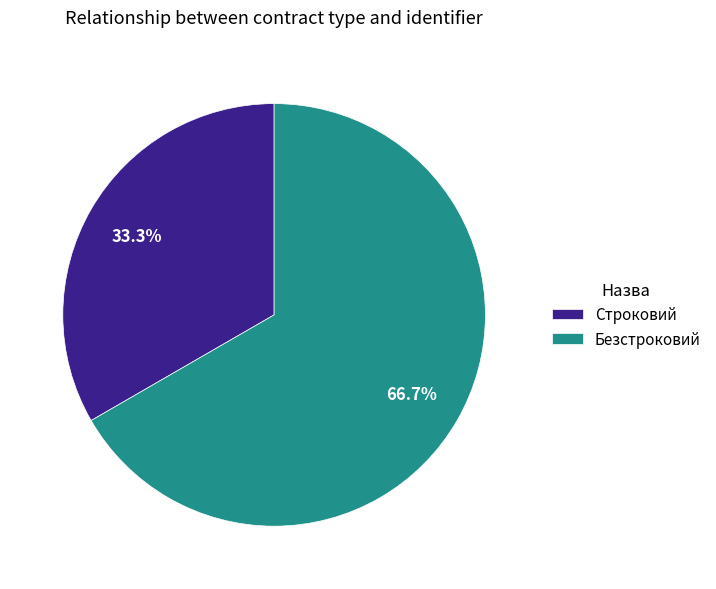

Which slice is the smallest?

Строковий